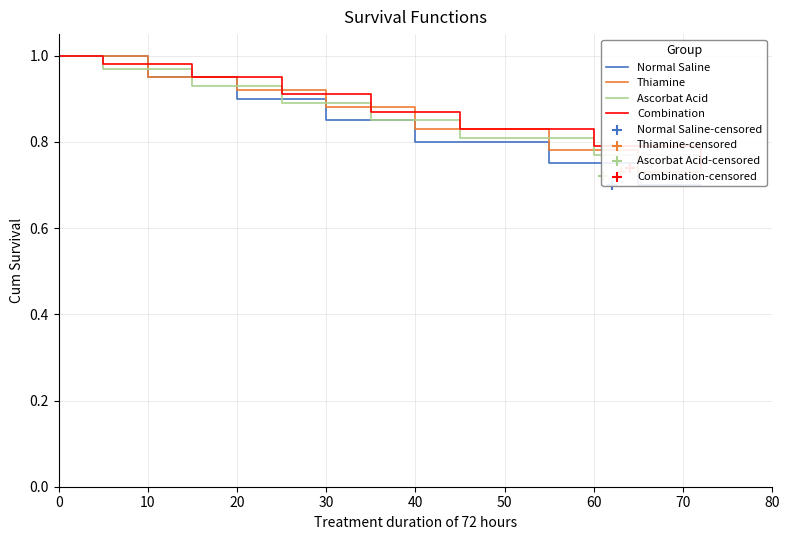

What is the total value across all series at 0?

4.0